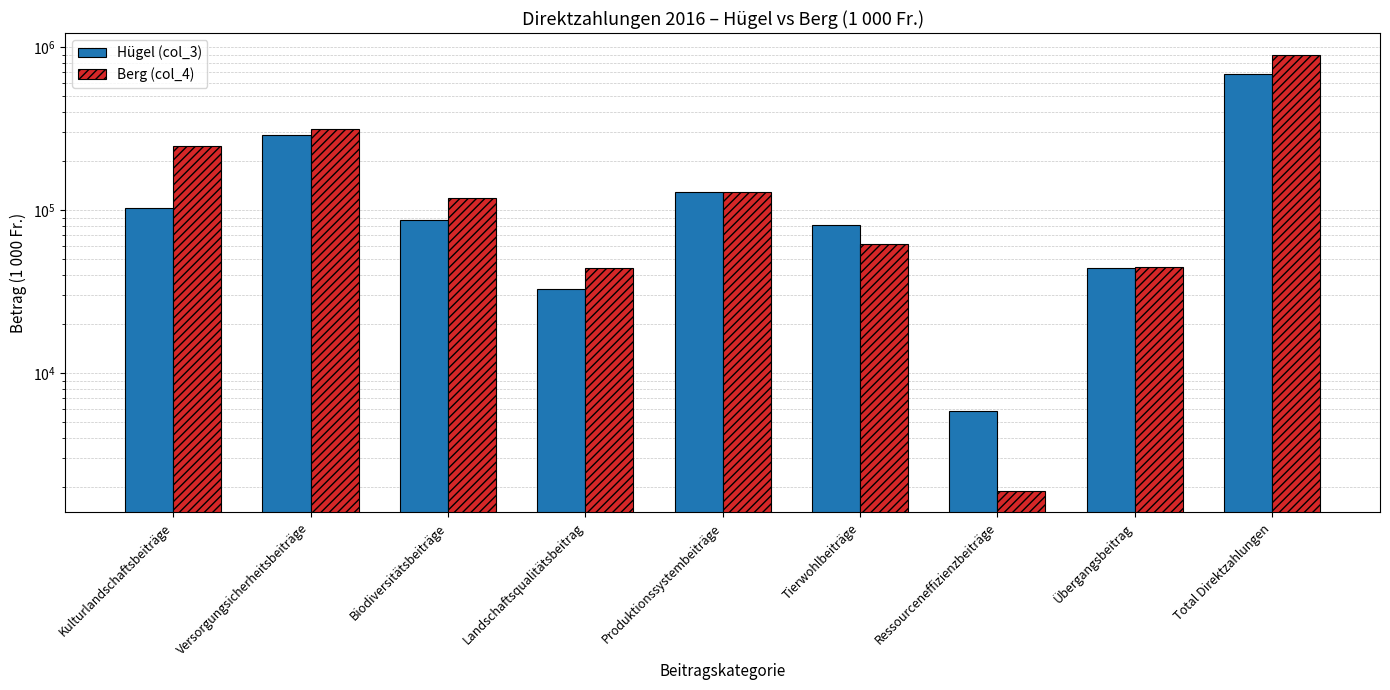

Reading left to right, what are all the values shown in this chart?

Hügel (col_3): Kulturlandschaftsbeiträge=103568	Versorgungsicherheitsbeiträge=288147	Biodiversitätsbeiträge=87138	Landschaftsqualitätsbeitrag=32826	Produktionssystembeiträge=129195	Tierwohlbeiträge=80580	Ressourceneffizienzbeiträge=5827	Übergangsbeitrag=44165	Total Direktzahlungen=688876
Berg (col_4): Kulturlandschaftsbeiträge=246187	Versorgungsicherheitsbeiträge=315989	Biodiversitätsbeiträge=119255	Landschaftsqualitätsbeitrag=43860	Produktionssystembeiträge=129052	Tierwohlbeiträge=62113	Ressourceneffizienzbeiträge=1900	Übergangsbeitrag=44854	Total Direktzahlungen=898234